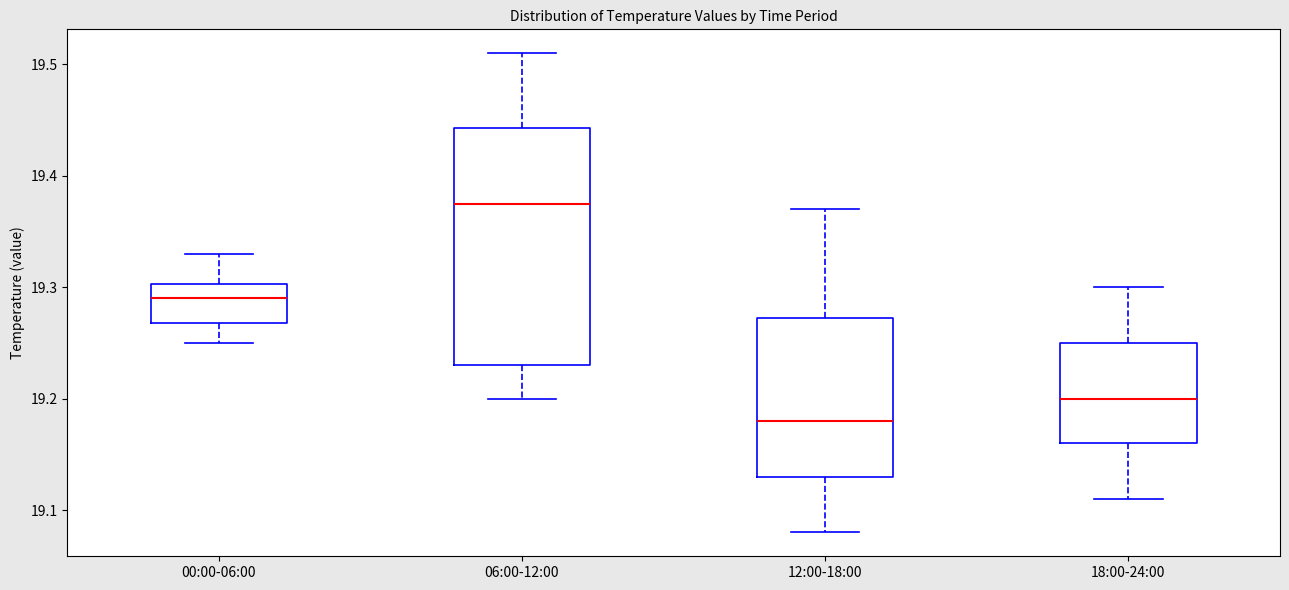

Reading left to right, transcribe this box plot: for each box, give where its median line is, the range the box spans, and where its two whiskers end, as read against the y-axis. The values are not printed on the chart, so give them approximately, as read against the axis.

00:00-06:00: median 19.29, box 19.27 to 19.30, whiskers 19.25 to 19.33
06:00-12:00: median 19.38, box 19.23 to 19.44, whiskers 19.20 to 19.51
12:00-18:00: median 19.18, box 19.13 to 19.27, whiskers 19.08 to 19.37
18:00-24:00: median 19.20, box 19.16 to 19.25, whiskers 19.11 to 19.30